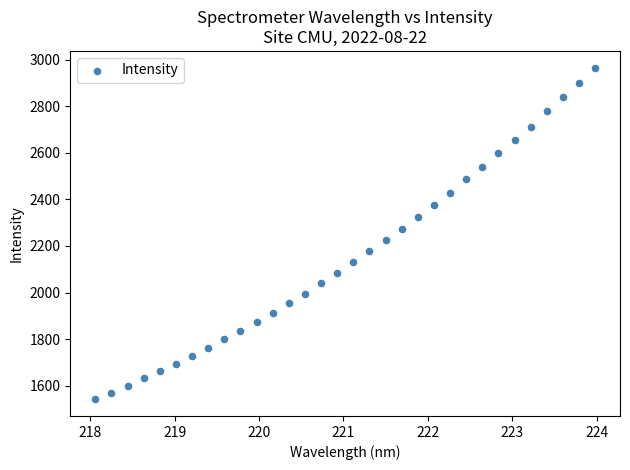

What is the range of X values (max minus min)?

5.9